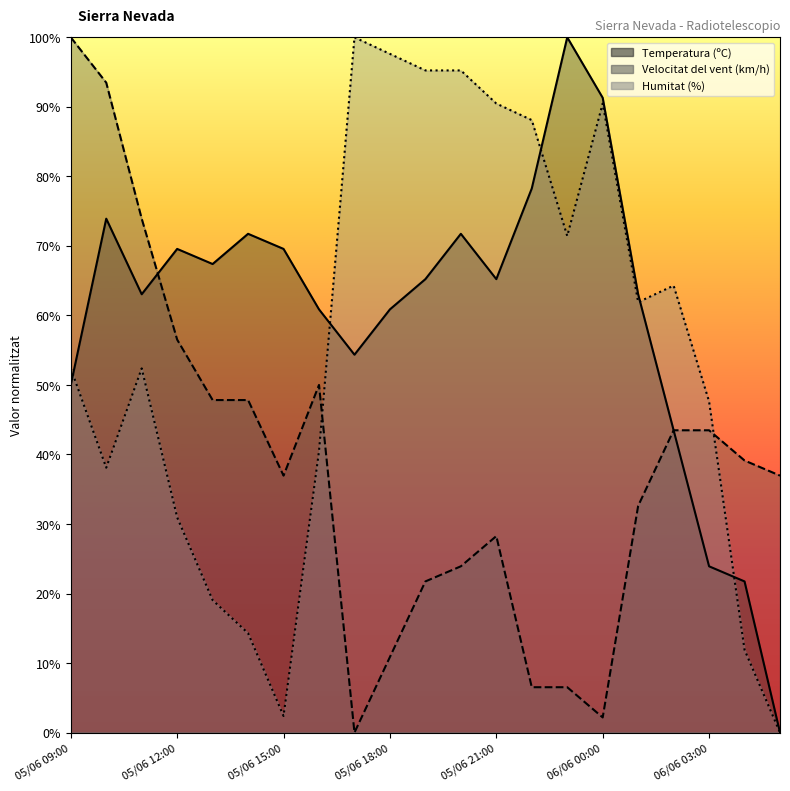

What is the label of the 20th point from the left?

06/06 04:00